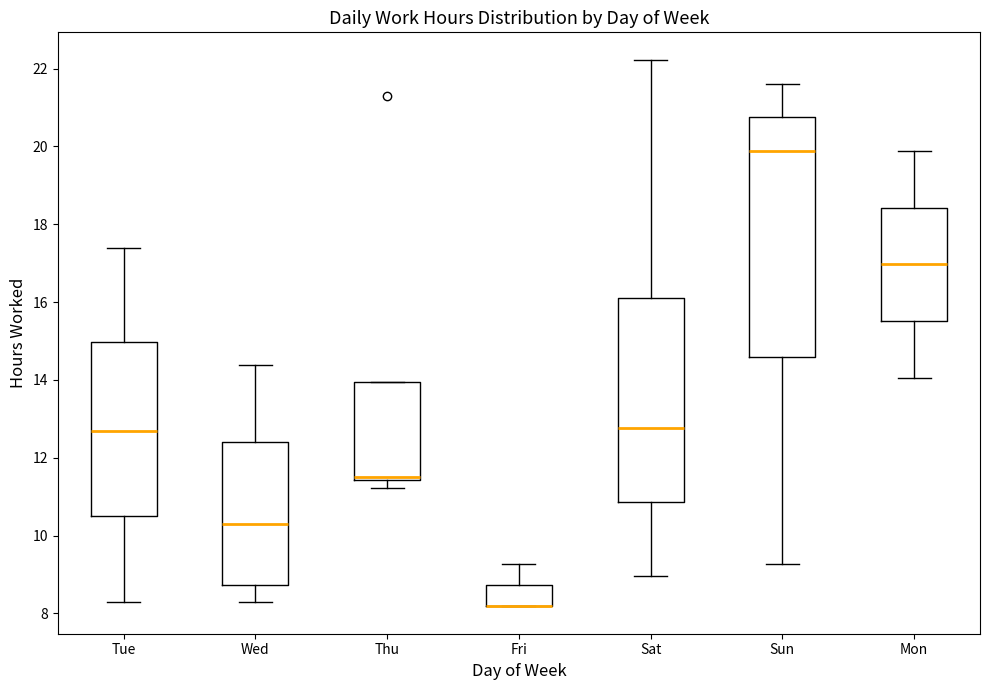

Reading left to right, transcribe this box plot: for each box, give where its median line is, the range the box spans, and where its two whiskers end, as read against the y-axis. The values are not printed on the chart, so give them approximately, as read against the axis.

Tue: median 12.6, box 10.4 to 15.0, whiskers 8.2 to 17.4
Wed: median 10.2, box 8.8 to 12.4, whiskers 8.2 to 14.4
Thu: median 11.6, box 11.4 to 14.0, whiskers 11.2 to 14.0
Fri: median 8.2 (drawn on the box's lower edge), box 8.2 to 8.8, whiskers 8.2 to 9.2
Sat: median 12.8, box 10.8 to 16.0, whiskers 9.0 to 22.2
Sun: median 19.8, box 14.6 to 20.8, whiskers 9.2 to 21.6
Mon: median 17.0, box 15.6 to 18.4, whiskers 14.0 to 19.8